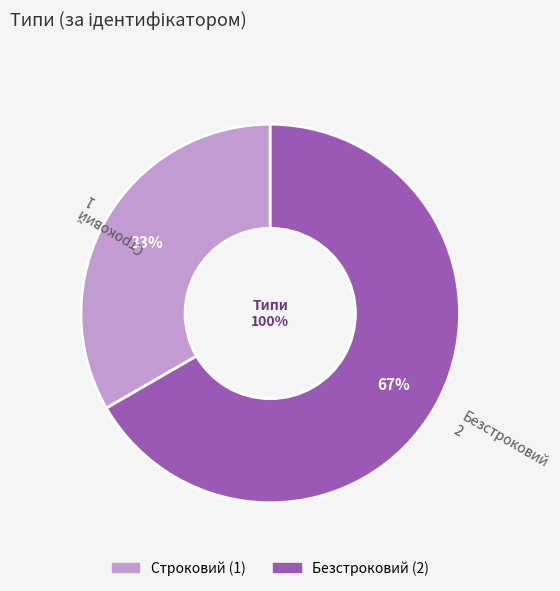

How many segments does this pie chart have?

2